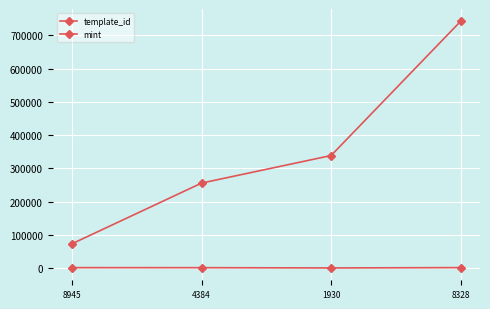

Reading right to left, list all the values displayed in this chart.

template_id: 742319	338950	256179	73931
mint: 2036	1036	1854	1911